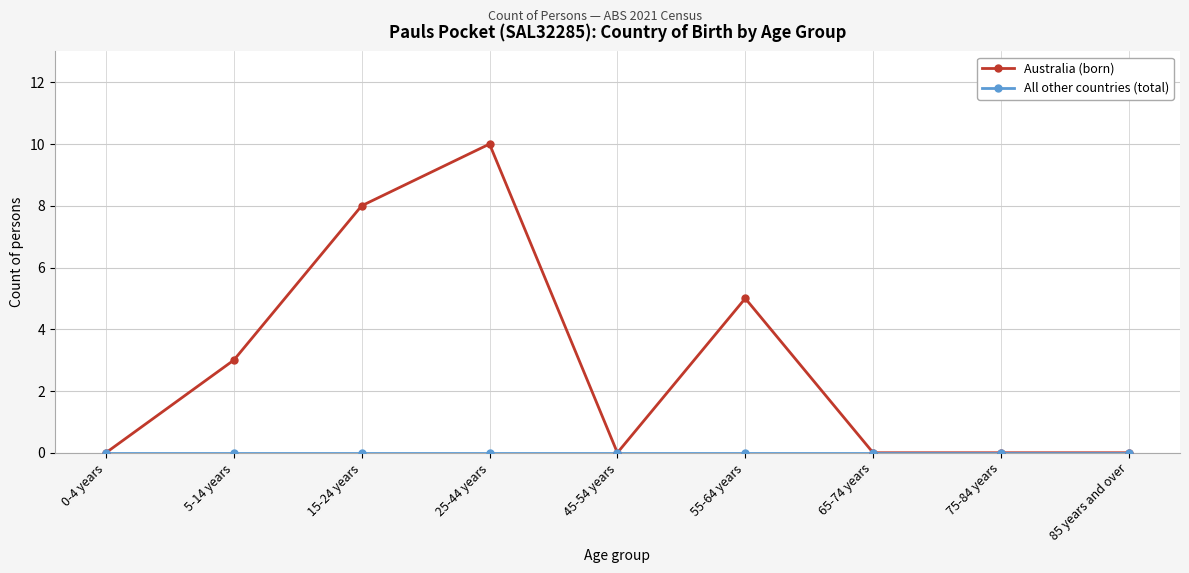

True or false: Australia (born) has a value of 3 at 45-54 years.

False